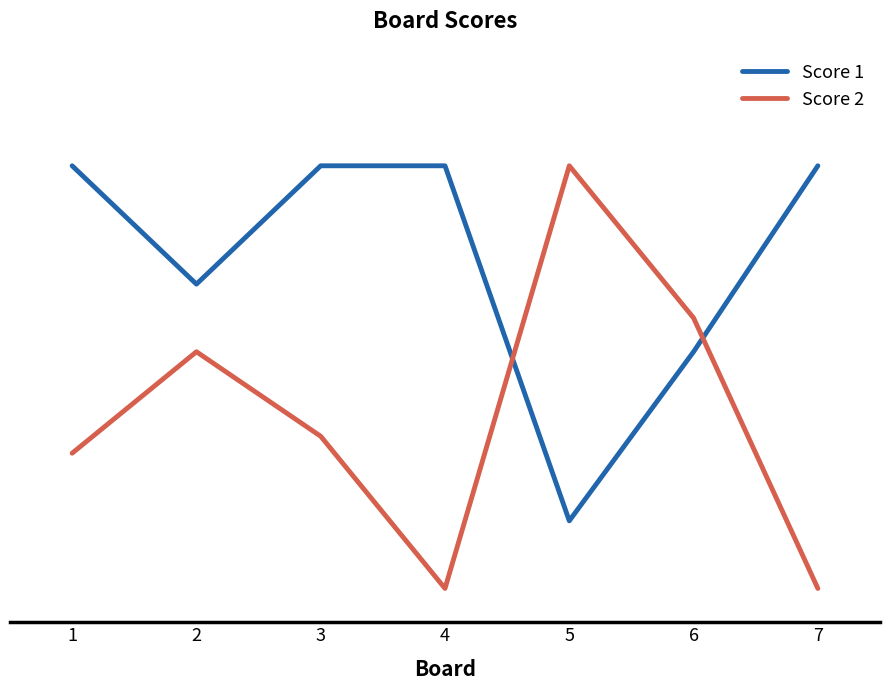

The Score 2 series shows 14 at 2. True or false?

True